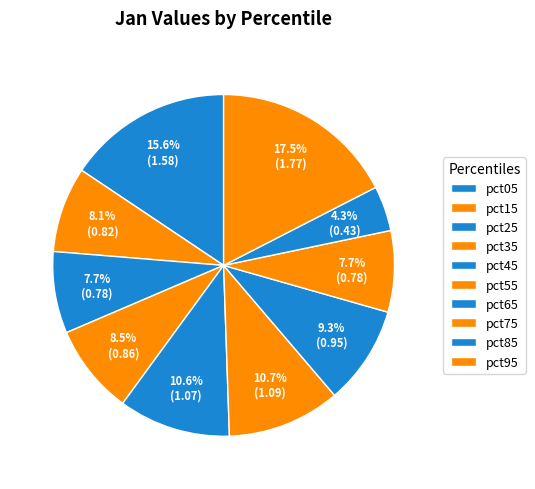

How many slices are in this pie chart?

10